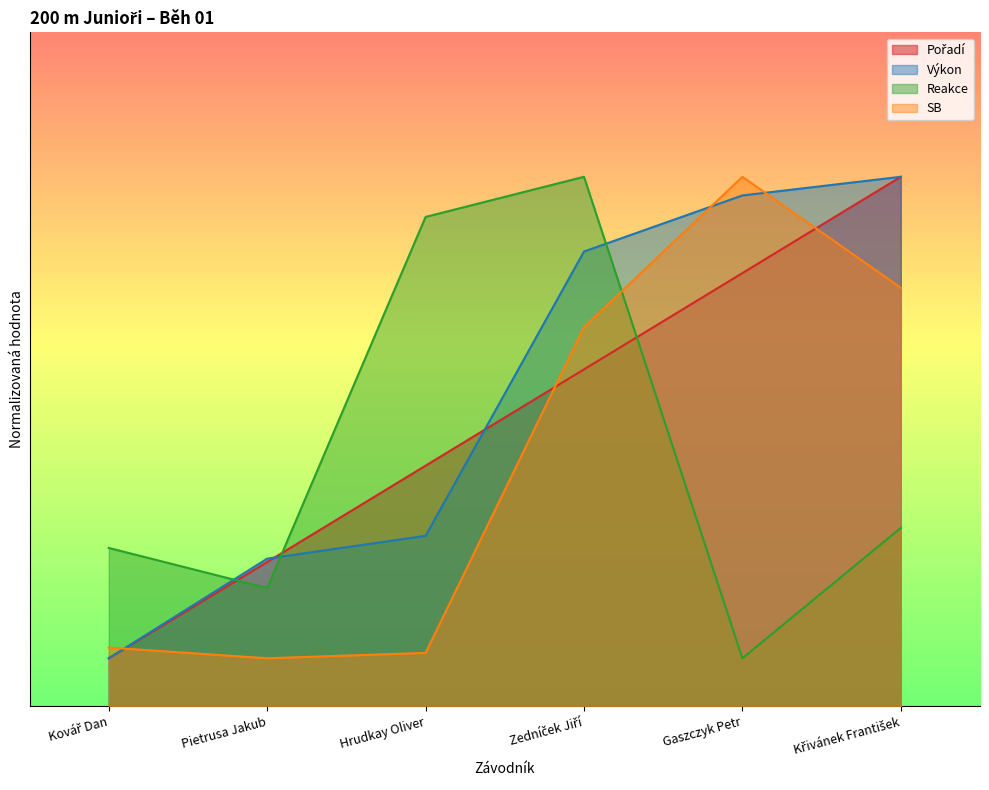

Reading right to left, list all the values displayed in this chart.

Pořadí: 22.0	18.0	14.0	10.0	6.0	2.0
Výkon: 22.0	21.2	18.9	7.1	6.1	2.0
Reakce: 7.4	2.0	22.0	20.3	4.9	6.6
SB: 17.4	22.0	15.8	2.2	2.0	2.4